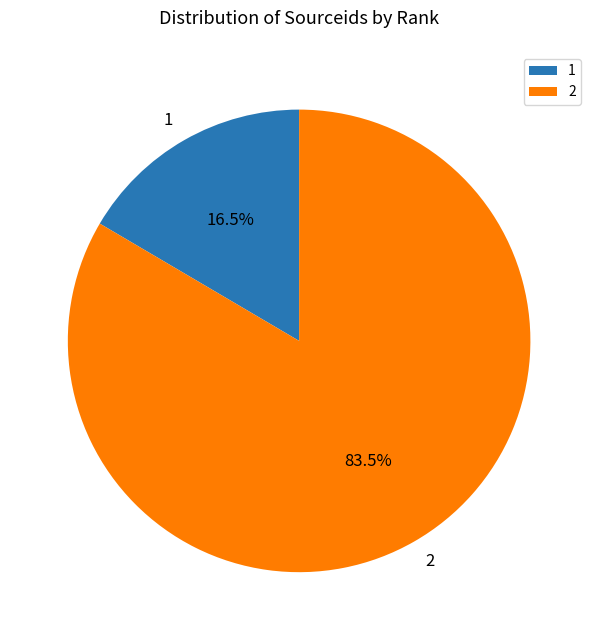

Which slice is the largest?

2